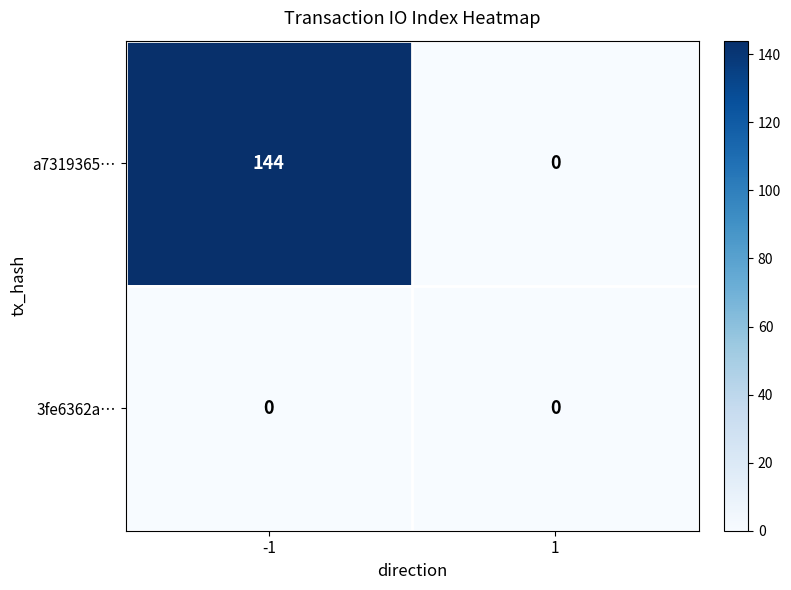

Reading right to left, list all the values displayed in this chart.

a7319365…: 1=0	-1=144
3fe6362a…: 1=0	-1=0